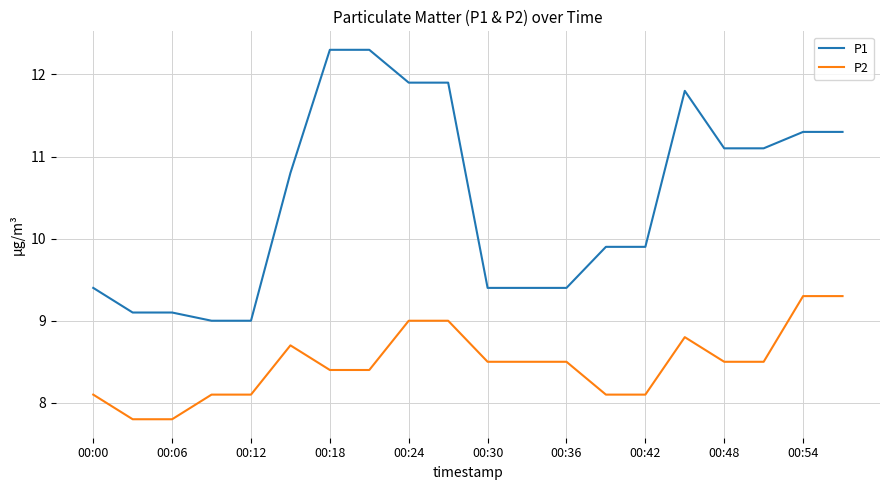

Which series has the largest range (max minus min)?

P1